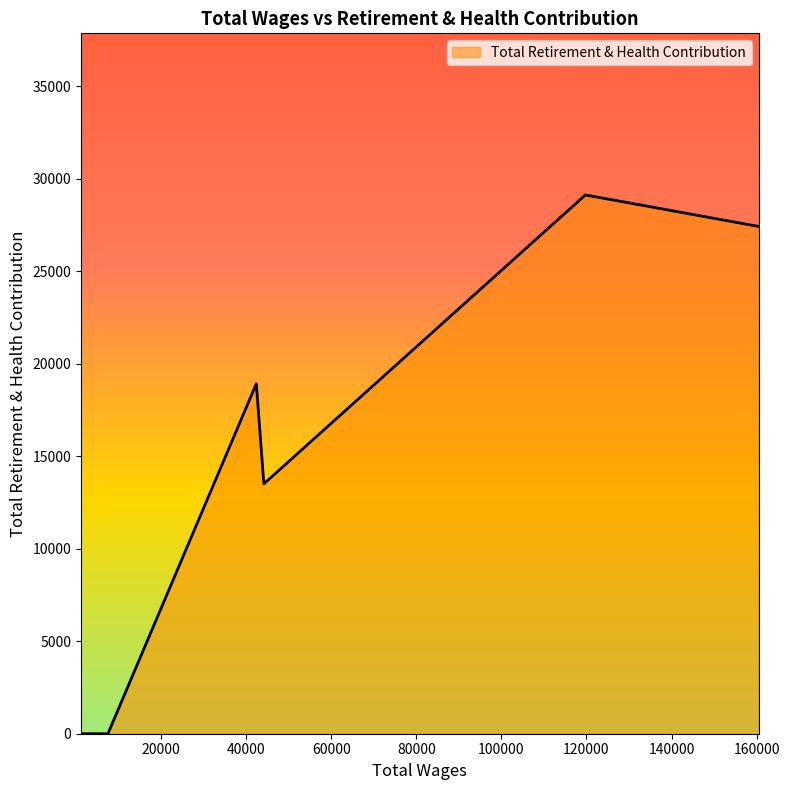

What is the difference between the maximum and minimum values?

29125